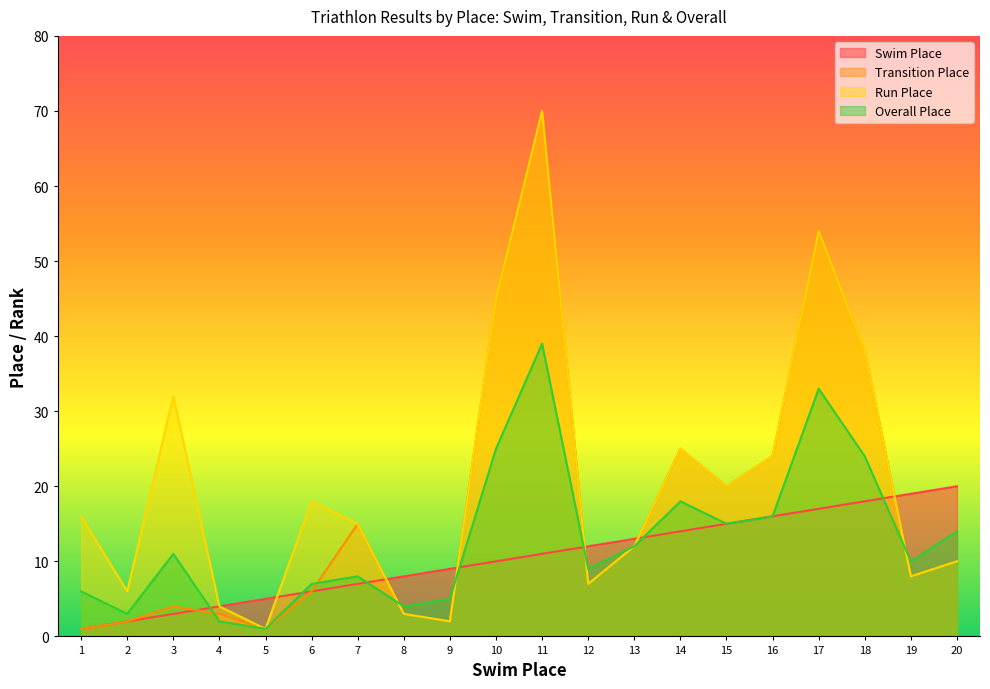

What is the value of the Overall Place point at the 13th from the left?

12